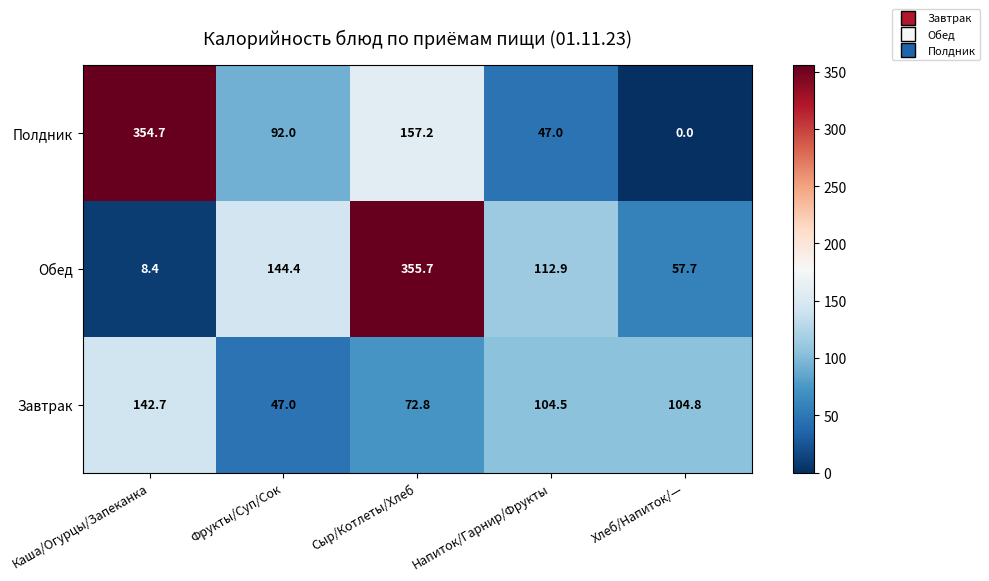

What is the spread (max minus min) of values at Напиток/Гарнир/Фрукты?

65.9